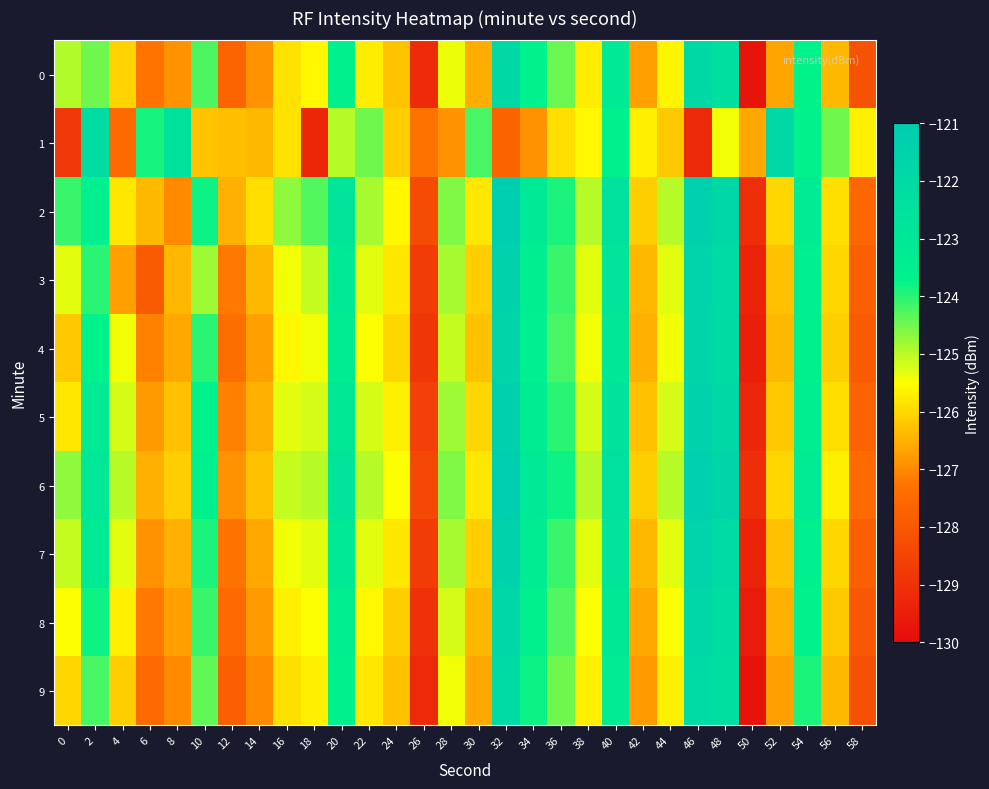

At which category is the sum across all series the highest?

32